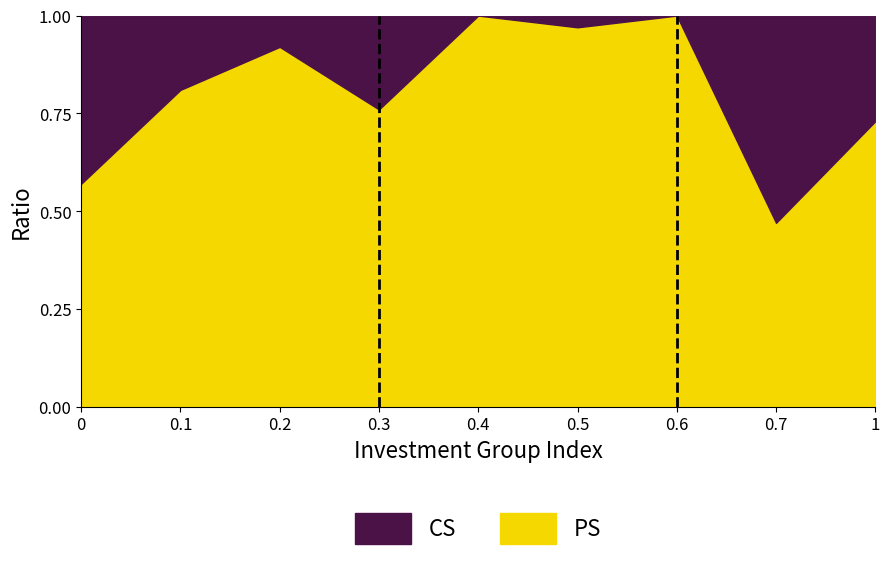

What are all the series names shown in the legend?

CS, PS